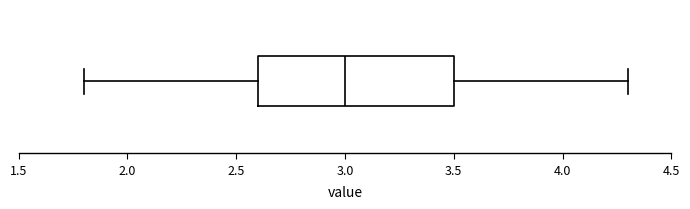

Transcribe this box plot: give where the median line is, the range the box spans, and where the two whiskers end, as read against the x-axis. The values are not printed on the chart, so give them approximately, as read against the axis.

median 3.0, box 2.6 to 3.5, whiskers 1.8 to 4.3